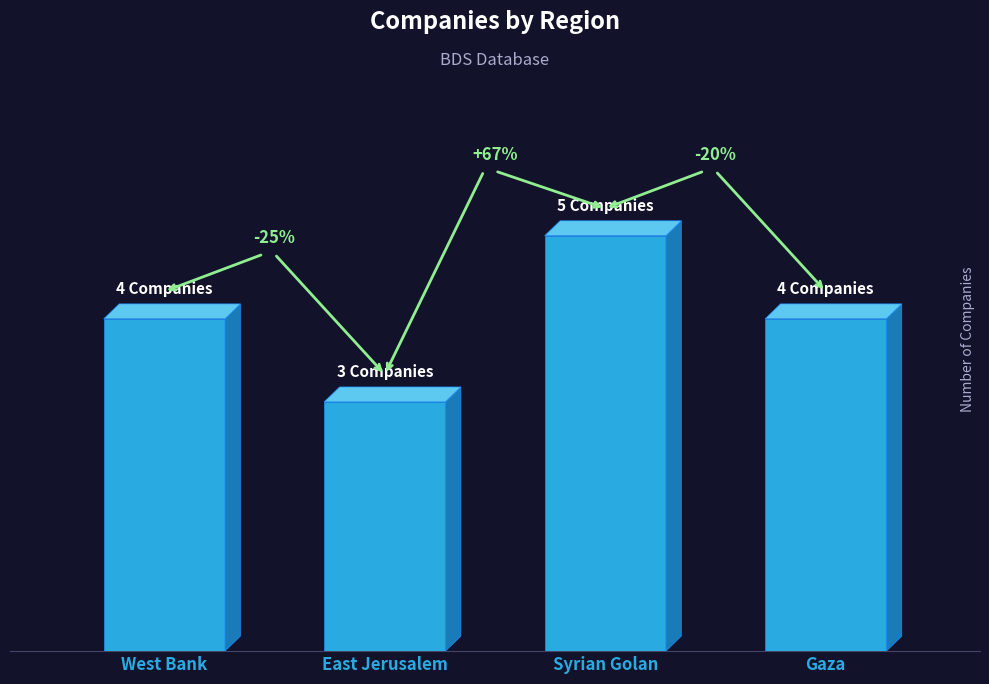

What is the average value?

4